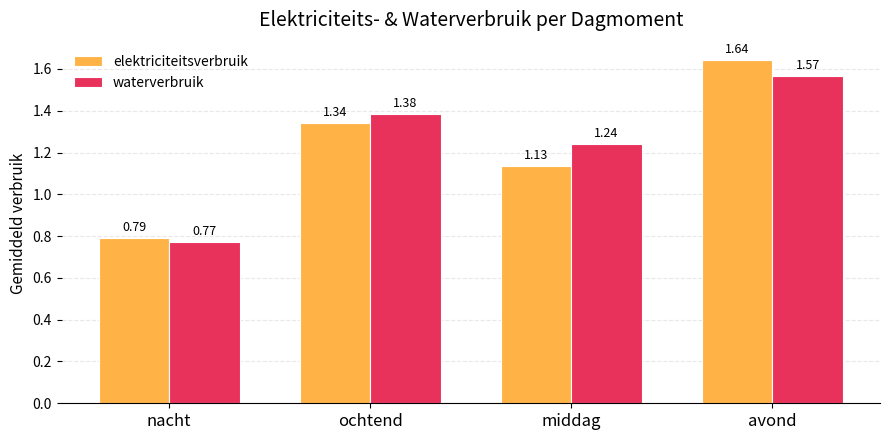

Which series has the widest spread of values?

elektriciteitsverbruik